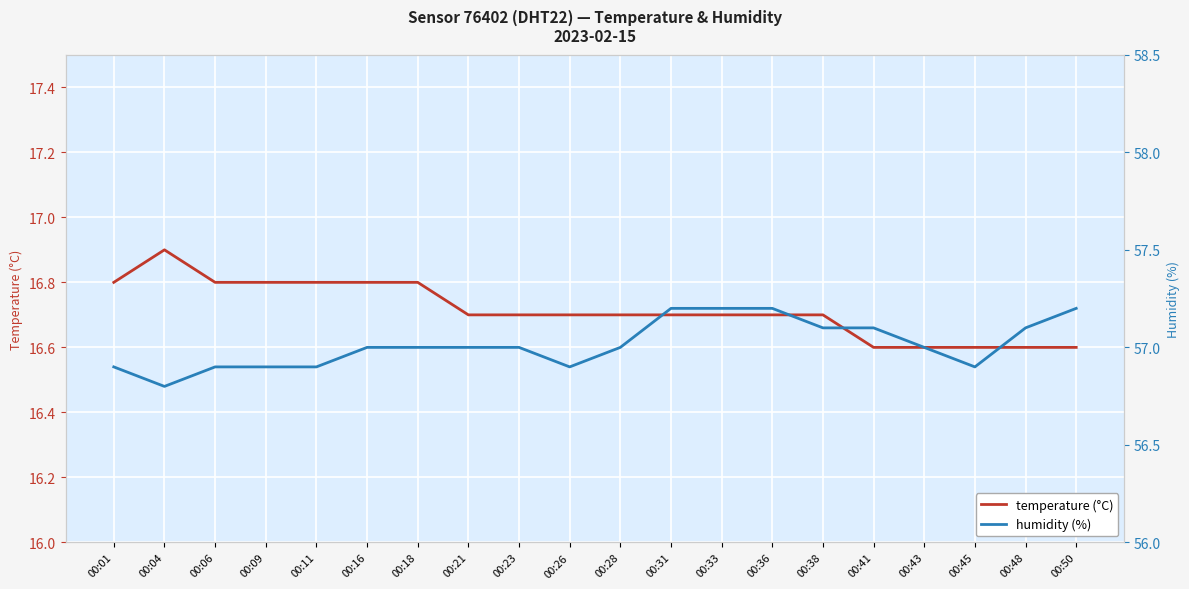

Which label corresponds to the smallest value in the chart?

00:41